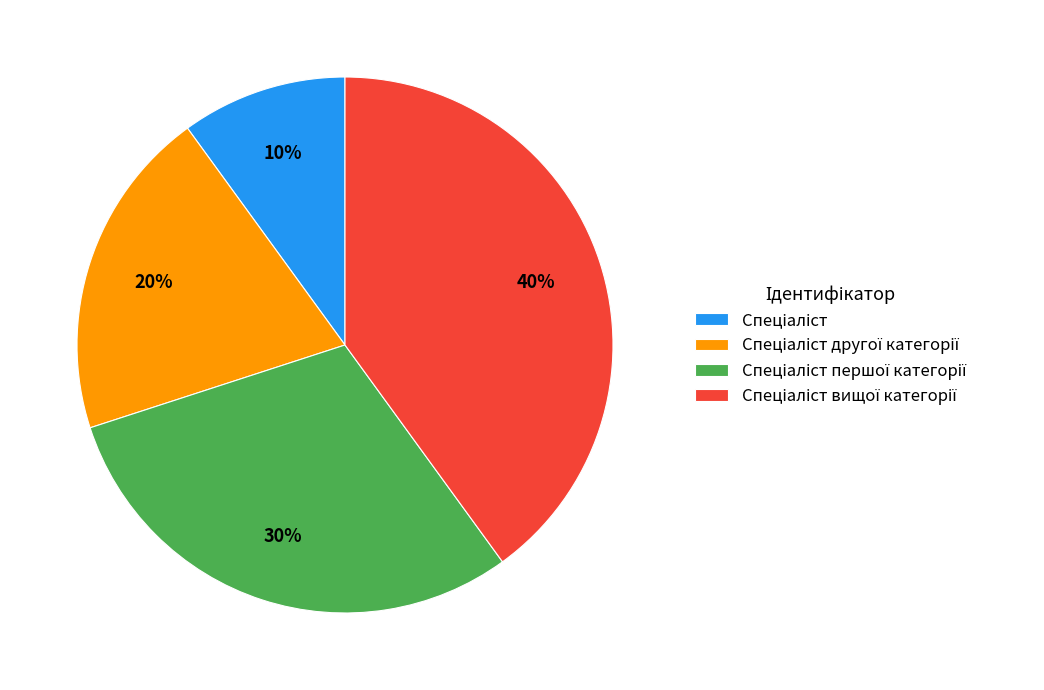

To the nearest percent, what is the average slice percentage?

25%